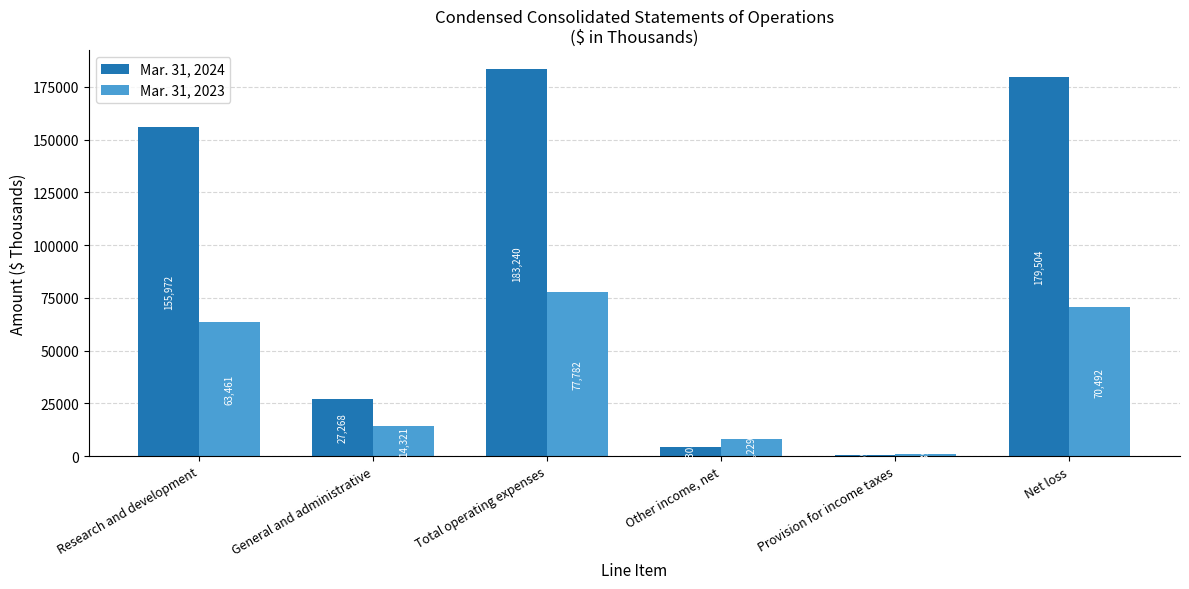

Is it true that Mar. 31, 2023 equals 939 at Provision for income taxes?

True